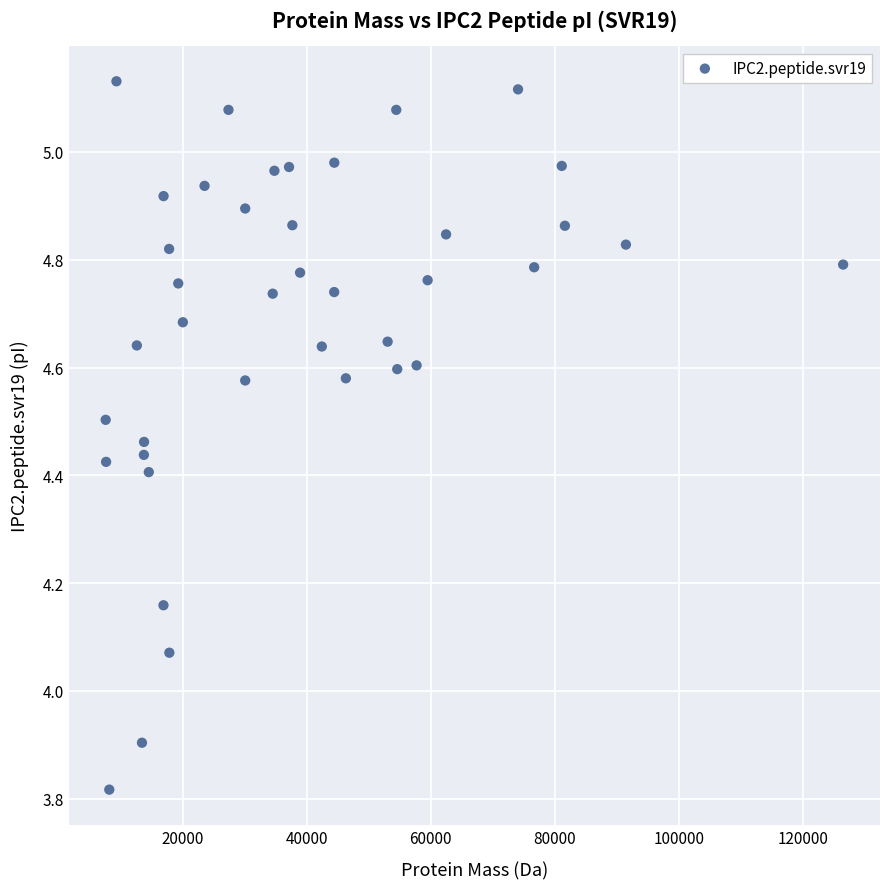

What is the range of X values (max minus min)?

118827.8